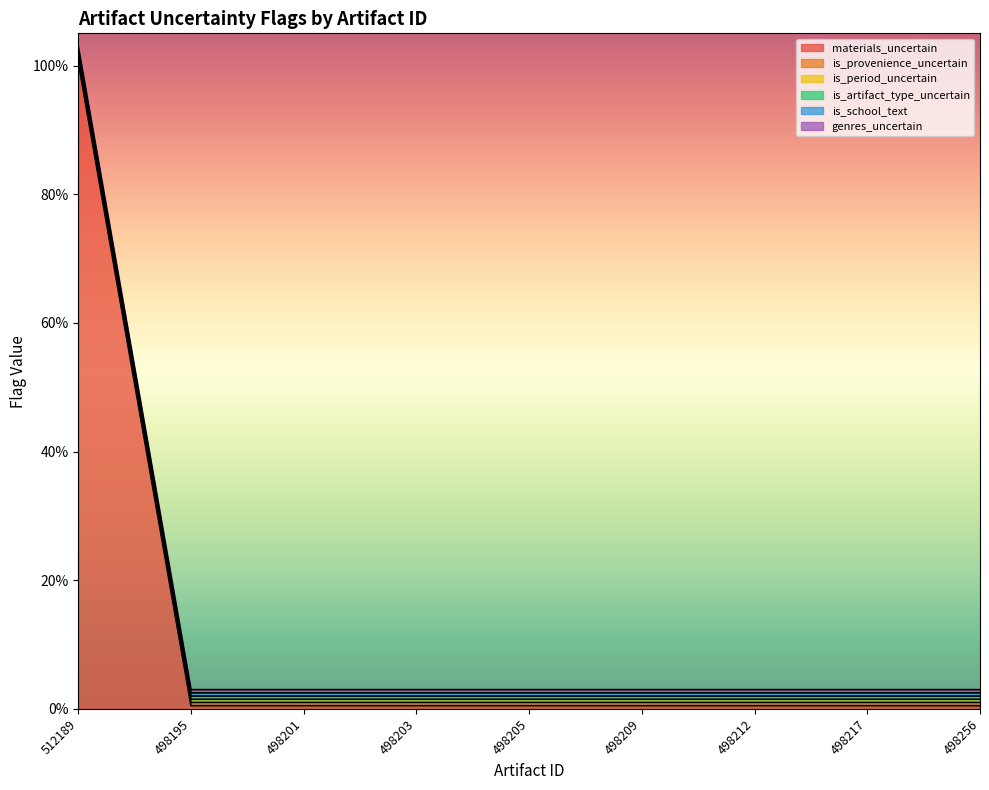

At 498203, list the series in order from smallest to largest.

materials_uncertain, is_provenience_uncertain, is_period_uncertain, is_artifact_type_uncertain, is_school_text, genres_uncertain